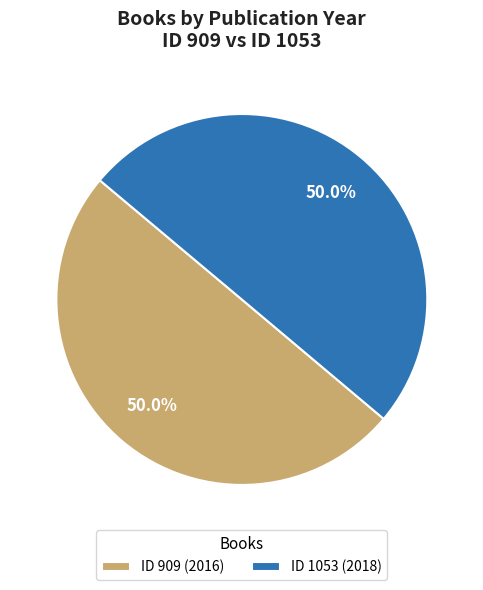

Approximately how many times larger is the value at ID 1053 (2018) compared to ID 909 (2016)?

1.0